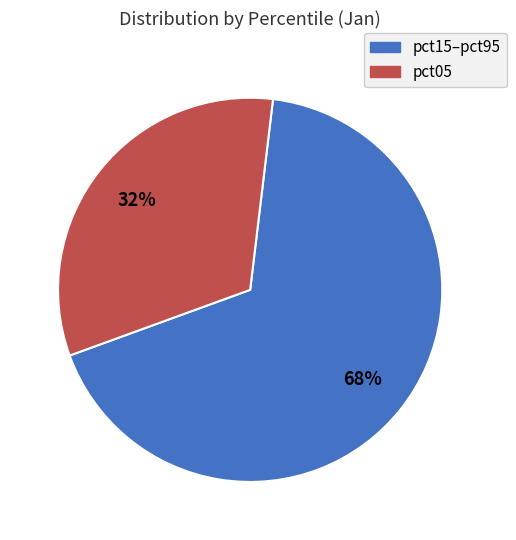

Which slice is the largest?

pct15–pct95